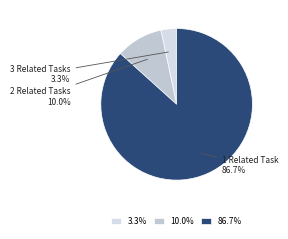

To the nearest percent, what is the difference between the largest and smallest slice percentages?

83%